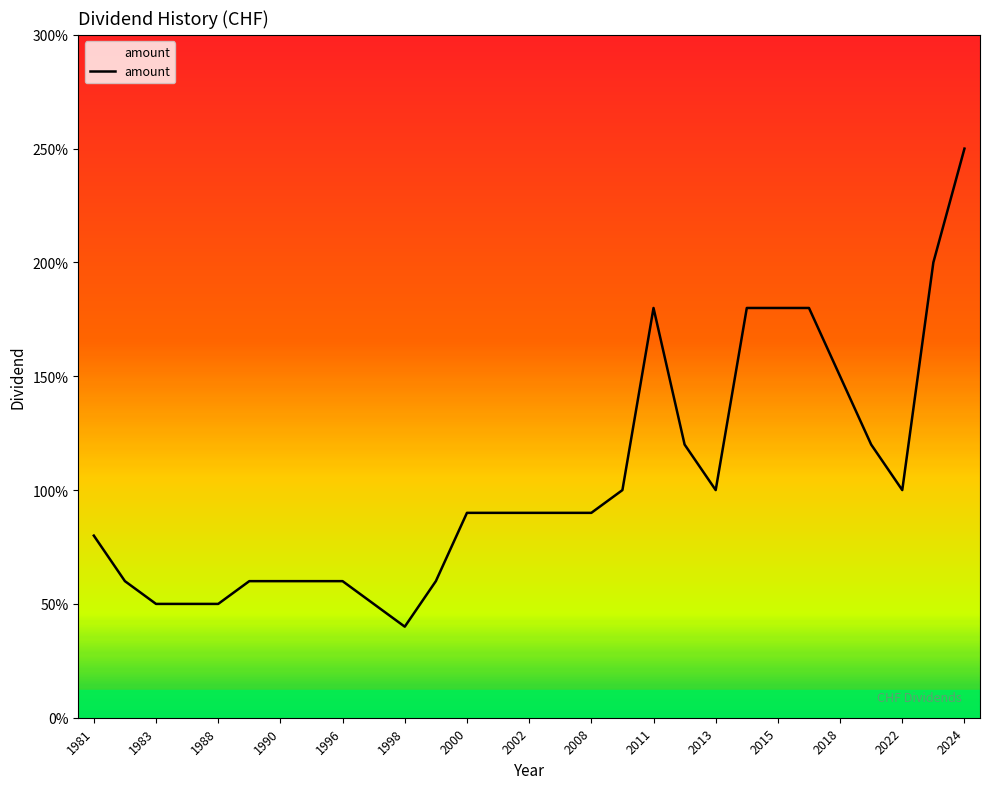

At which category does the data reach its first local valley?

1998